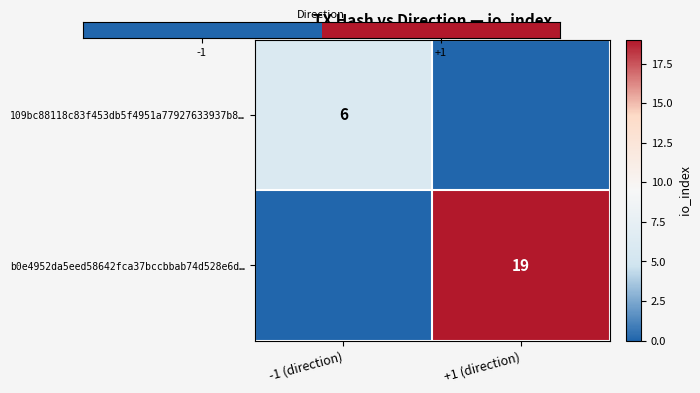

The value of b0e4952da5eed58642fca37bccbbab74d528e6d… at +1 (direction) is 19. True or false?

True